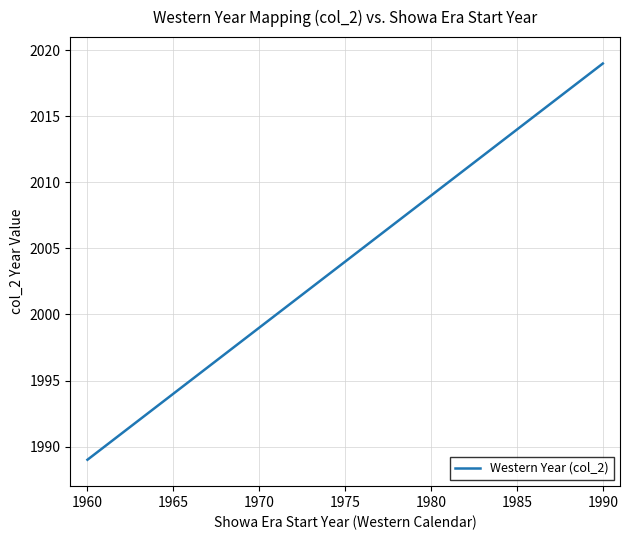

What is the smallest value displayed?

1989